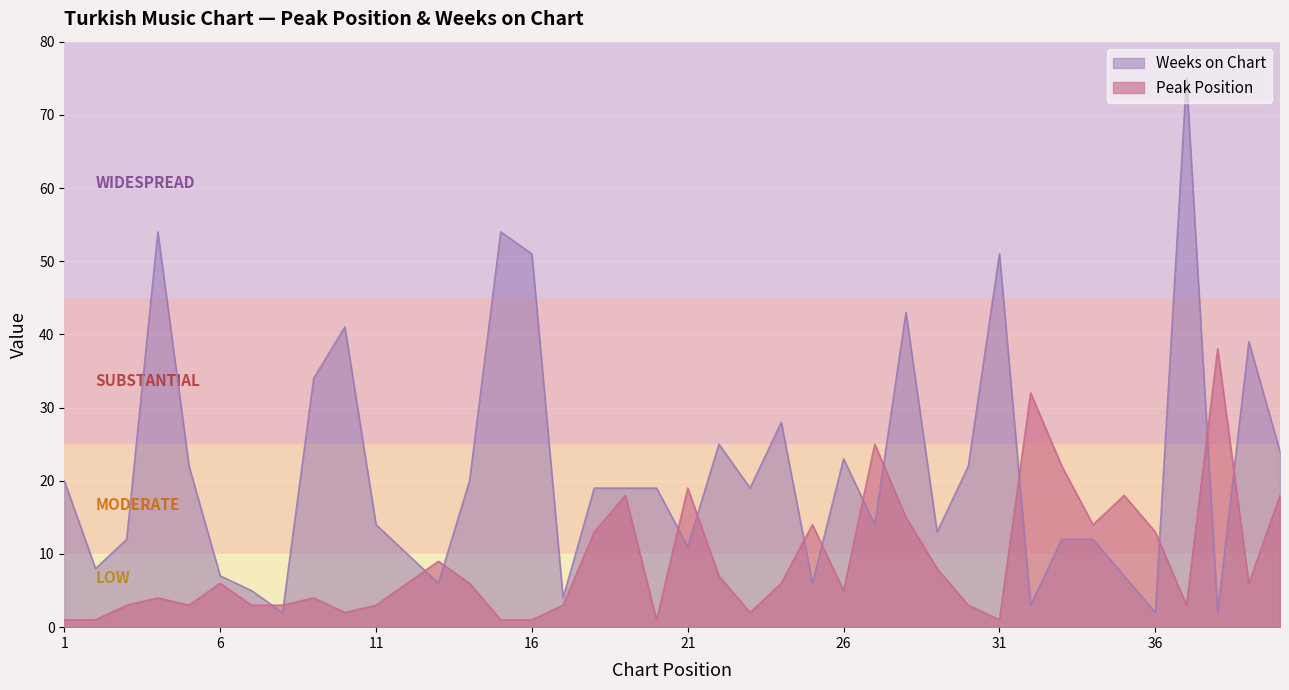

How many data points in Peak Position are above 6?

16